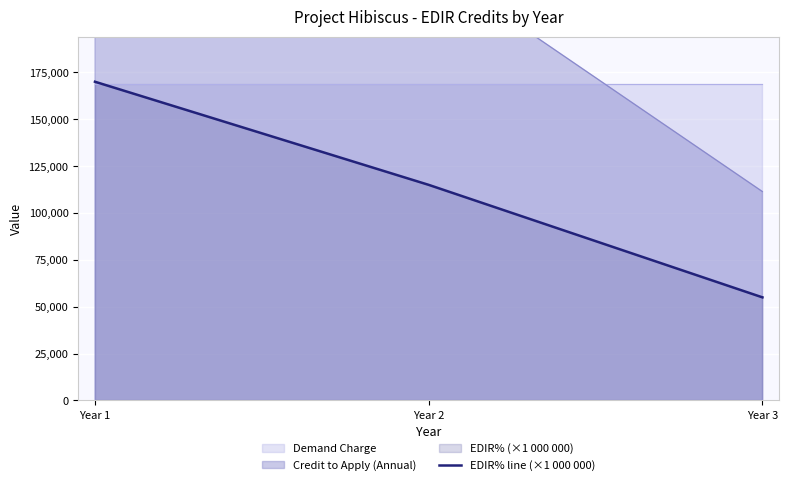

List the labels in order of value, smallest first.

Year 3, Year 2, Year 1